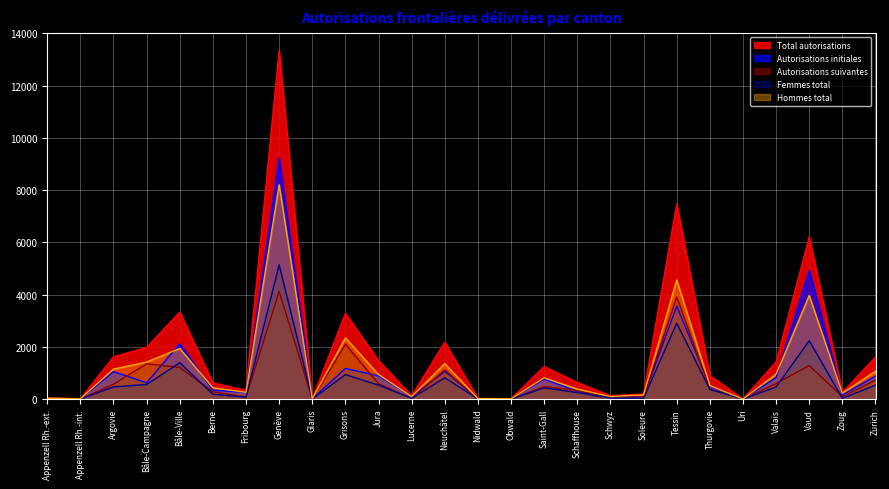

True or false: Femmes total and Total autorisations cross at least once.

False